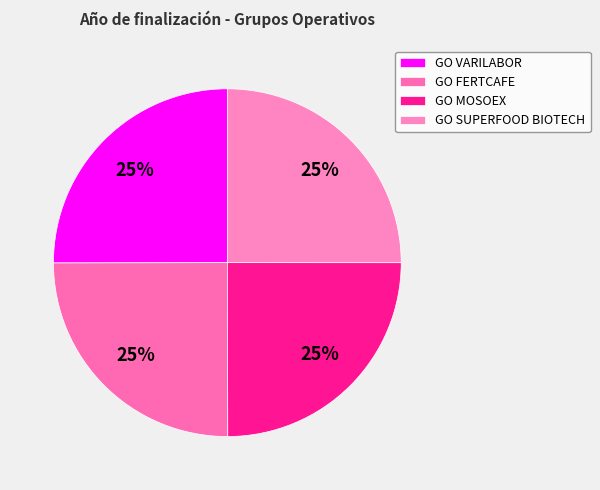

To the nearest percent, what portion does GO MOSOEX represent?

25%